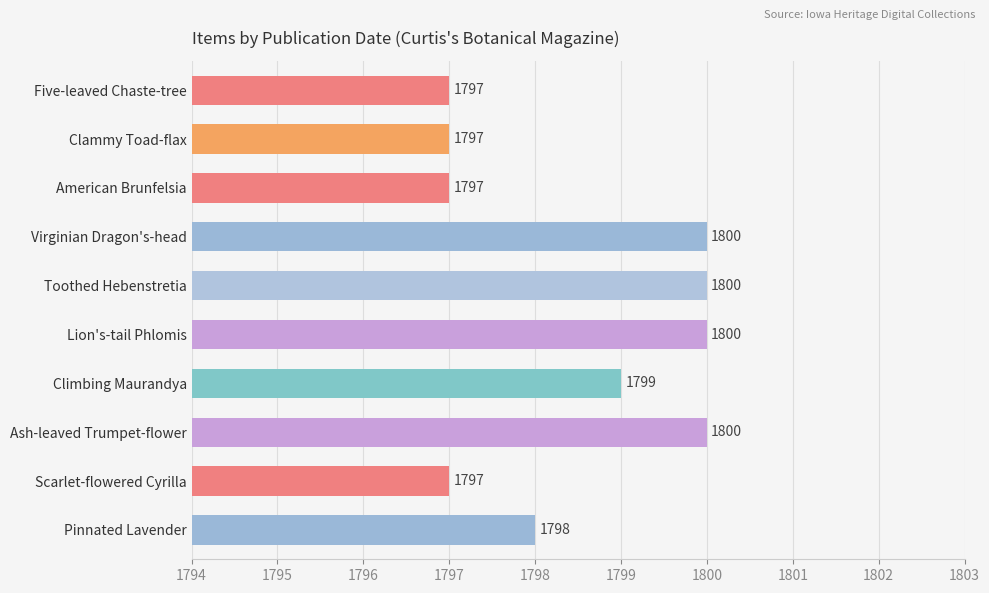

What is the minimum value shown in the chart?

1797